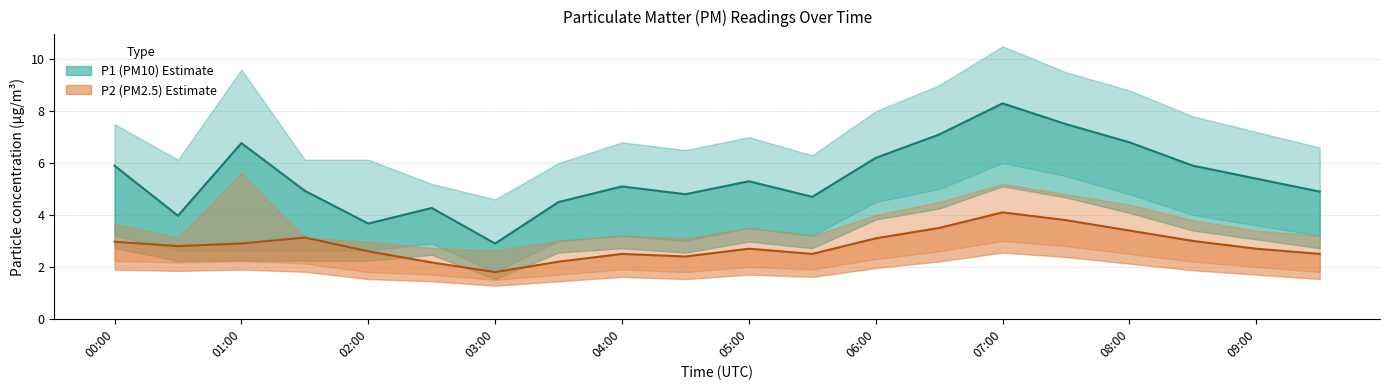

At which category does P2 reach its first local valley?

00:30